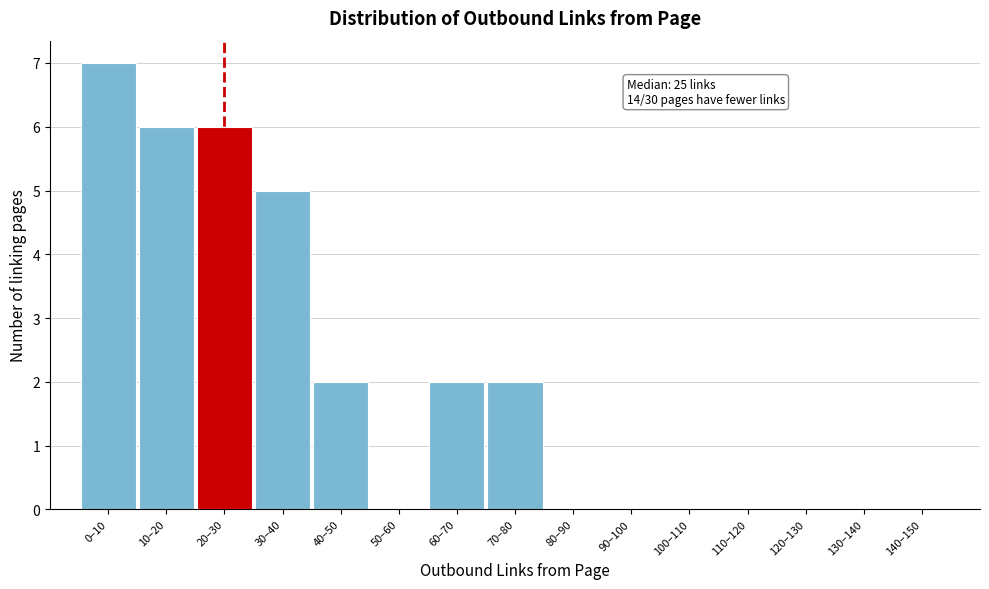

Reading left to right, what are all the values shown in this chart?

0–10=7	10–20=6	20–30=6	30–40=5	40–50=2	50–60=0	60–70=2	70–80=2	80–90=0	90–100=0	100–110=0	110–120=0	120–130=0	130–140=0	140–150=0